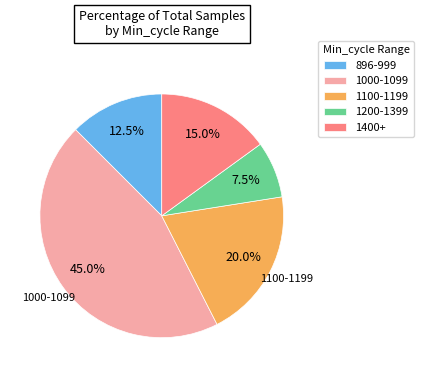

Is there any slice that represents more than half of the pie?

No